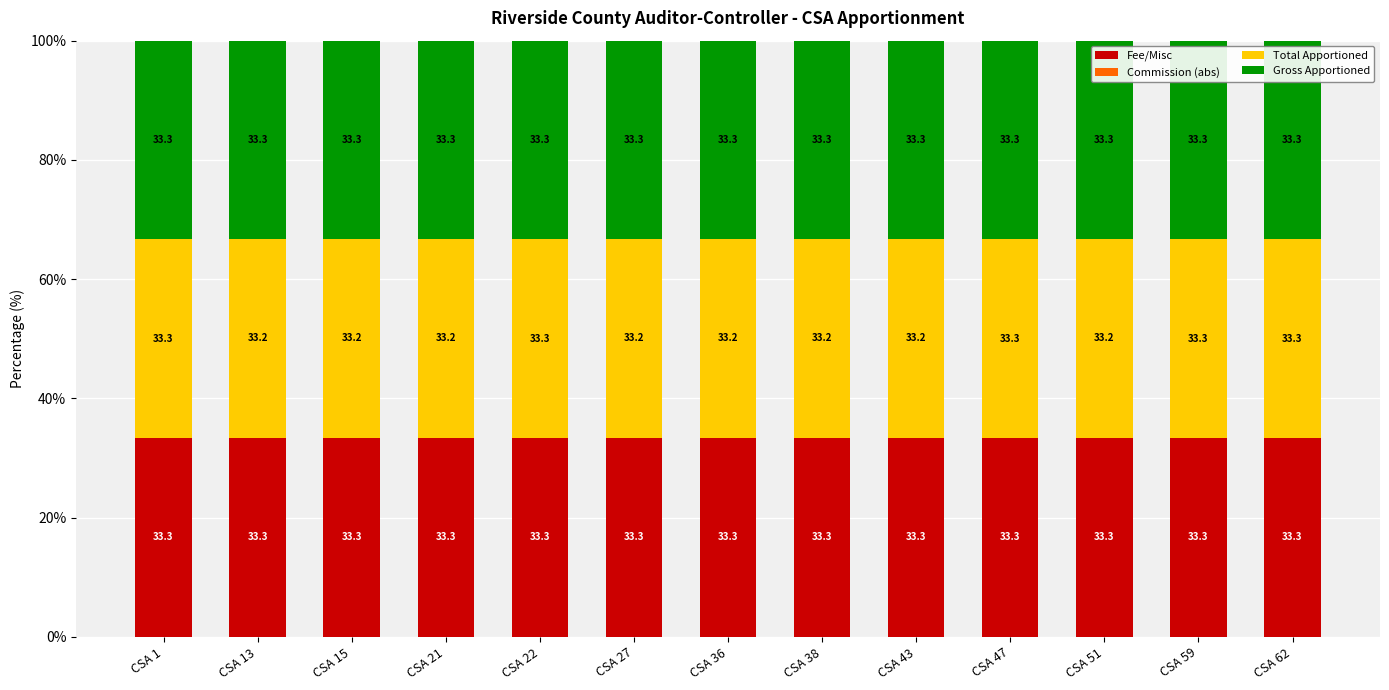

The value of Fee/Misc at CSA 51 is 33.3. True or false?

True